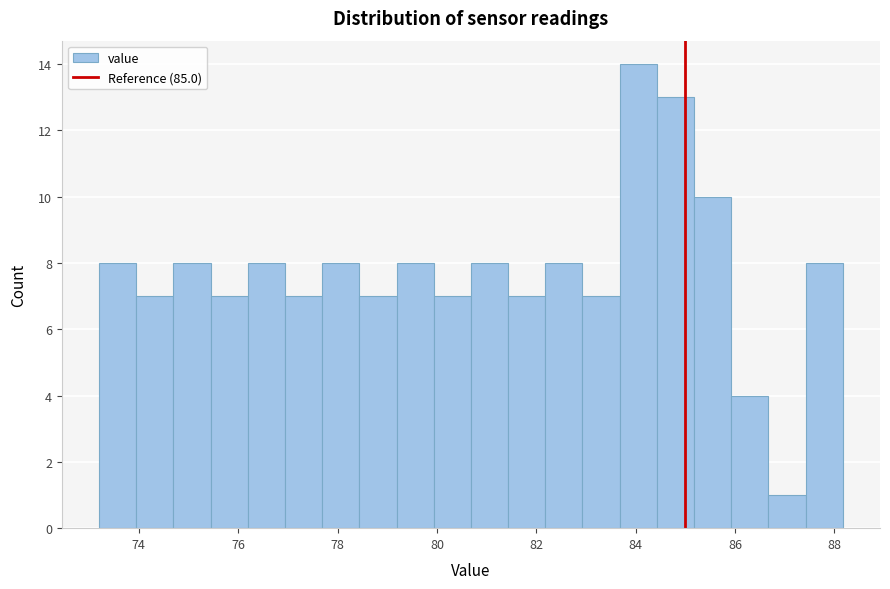

Read against the x-axis, roughly where is the centre of the tallest bar?

84.0